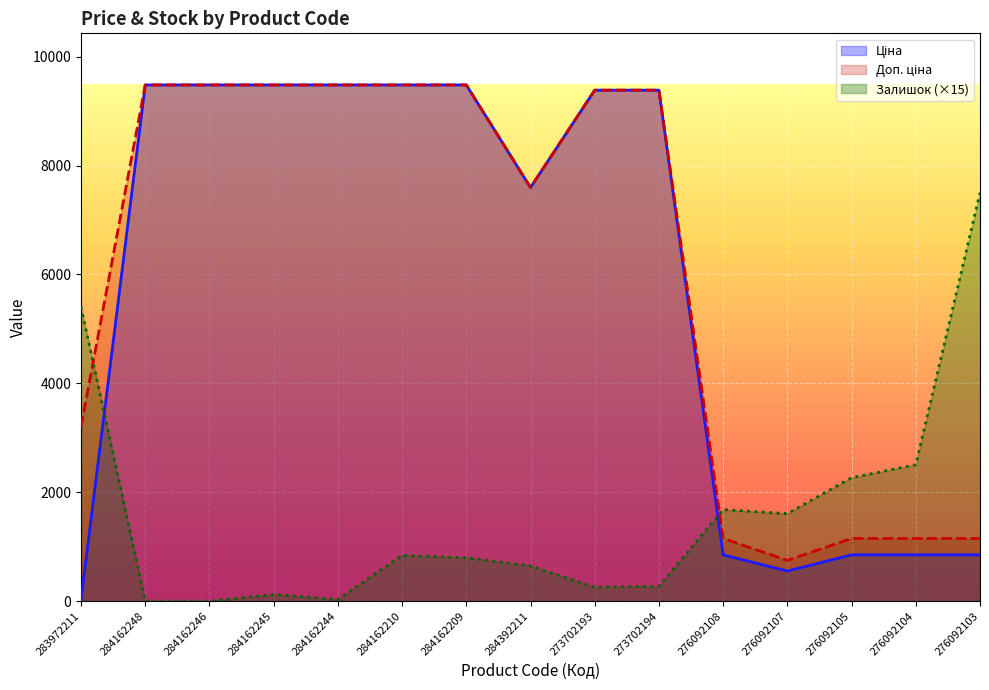

At which label does Залишок reach its peak?

276092103